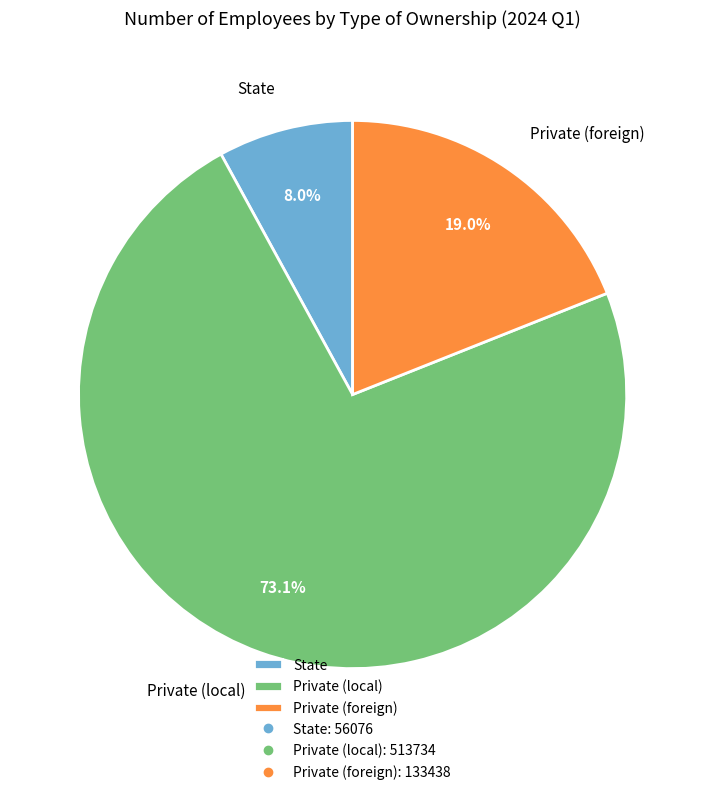

To the nearest percent, what is the combined percentage of Private (foreign) and State?

27%